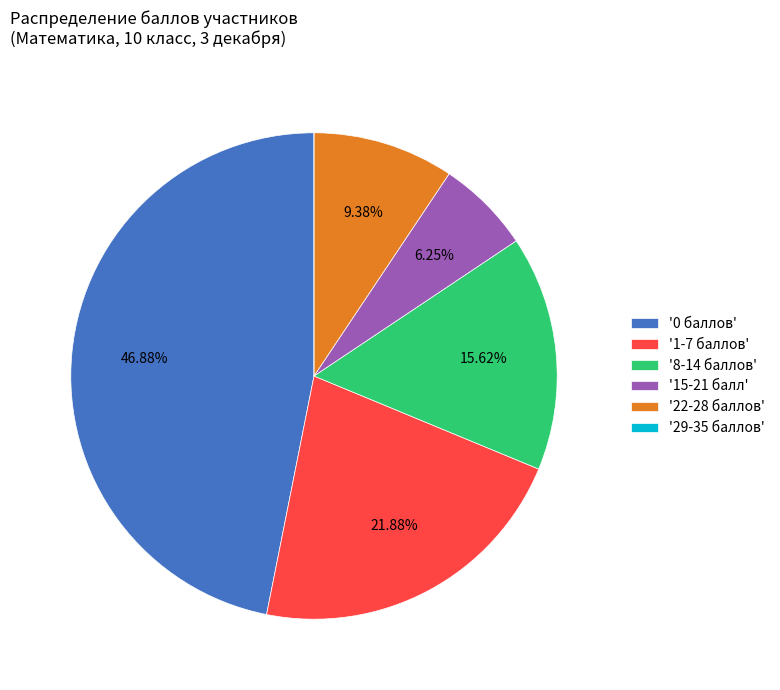

Do '15-21 балл' and '22-28 баллов' together represent more than half of the pie?

No